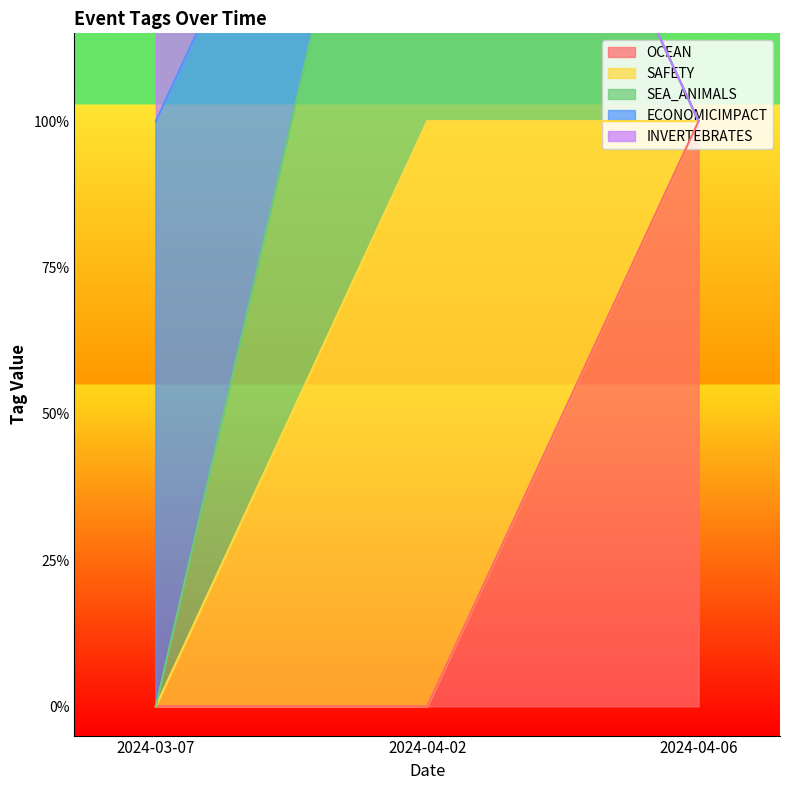

What is the label of the 2nd point from the right?

2024-04-02